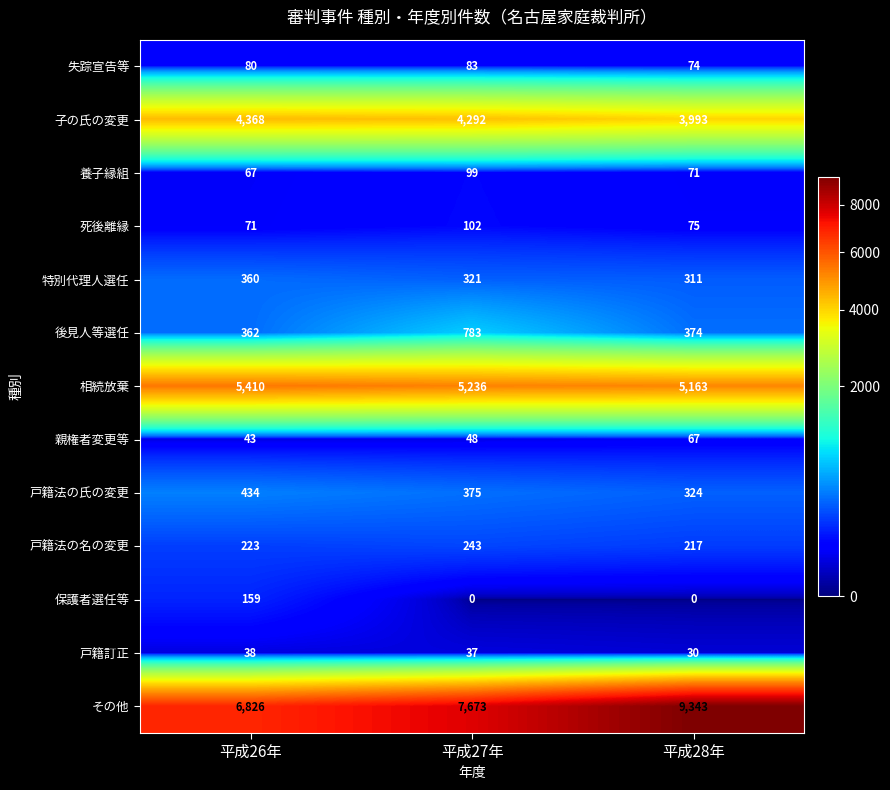

Which label corresponds to the largest value in the chart?

平成28年